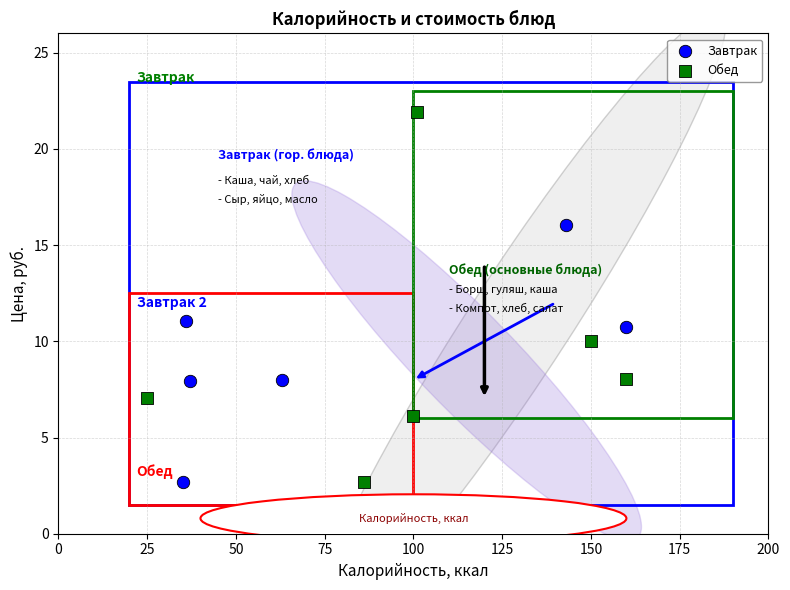

Which series contains the highest Y value?

Обед